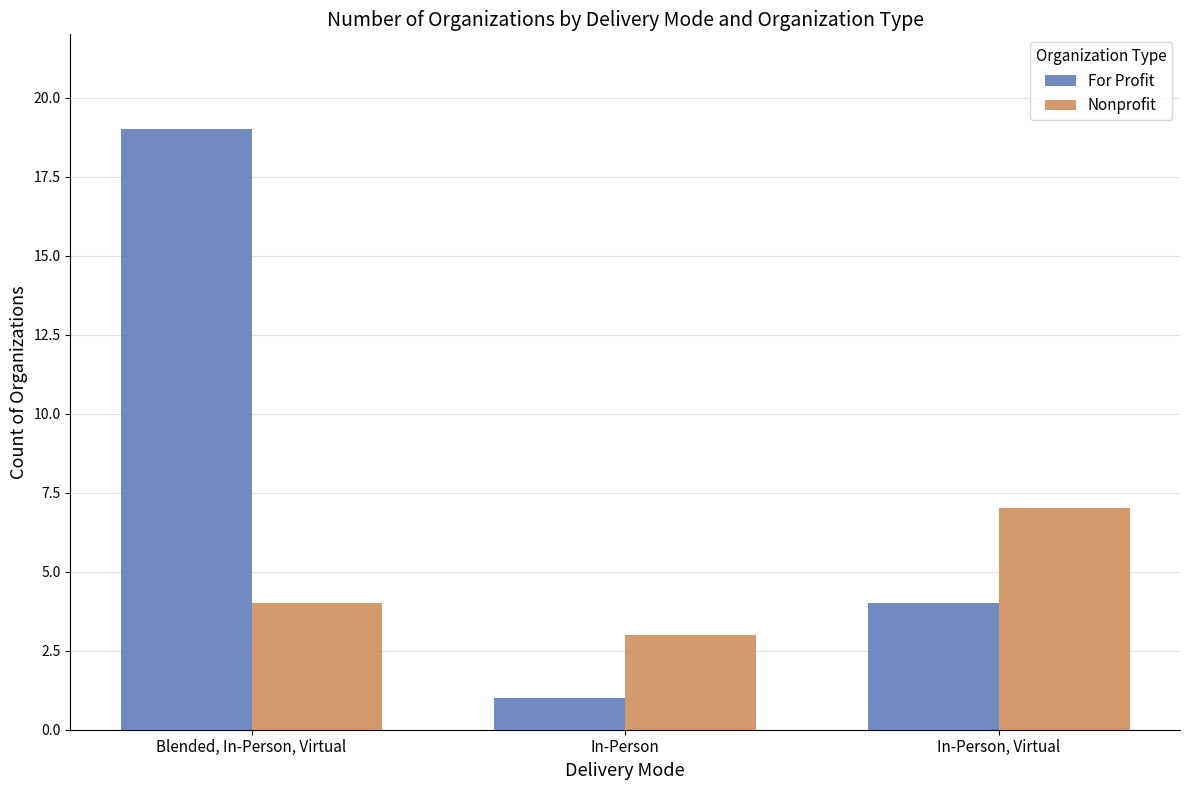

How many values in the Nonprofit series are below 4?

1